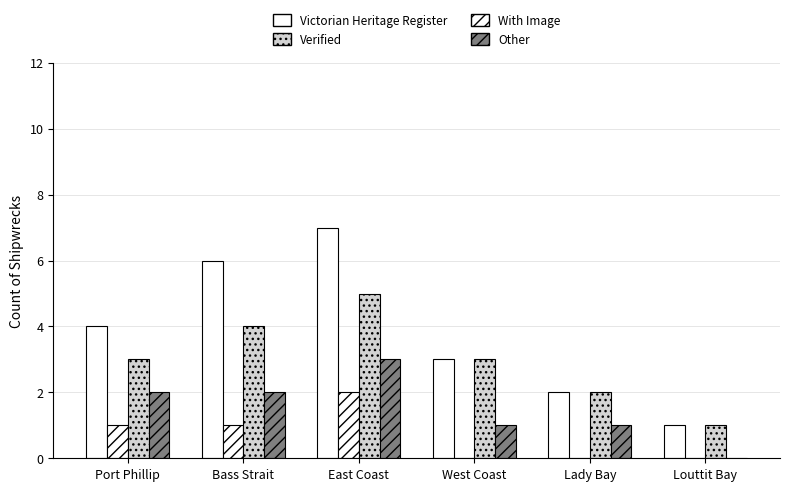

Is it true that With Image equals 2 at East Coast?

True